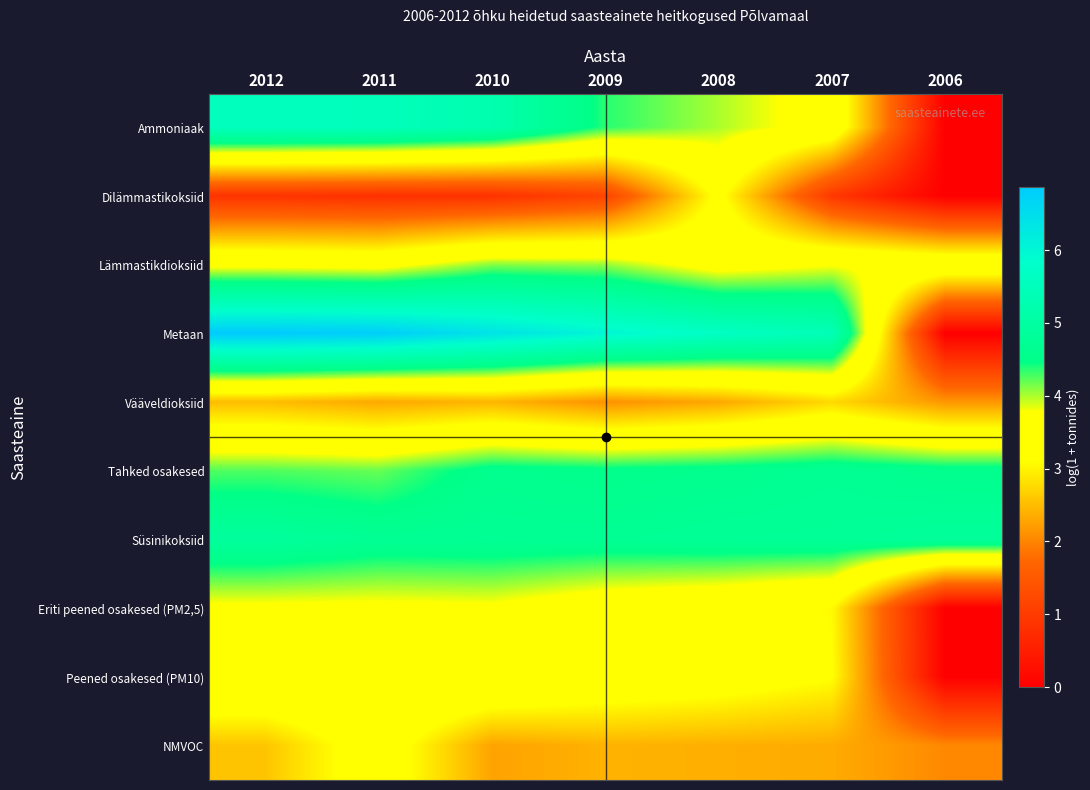

Which series changed the most between 2012 and 2008?

Dilämmastikoksiid